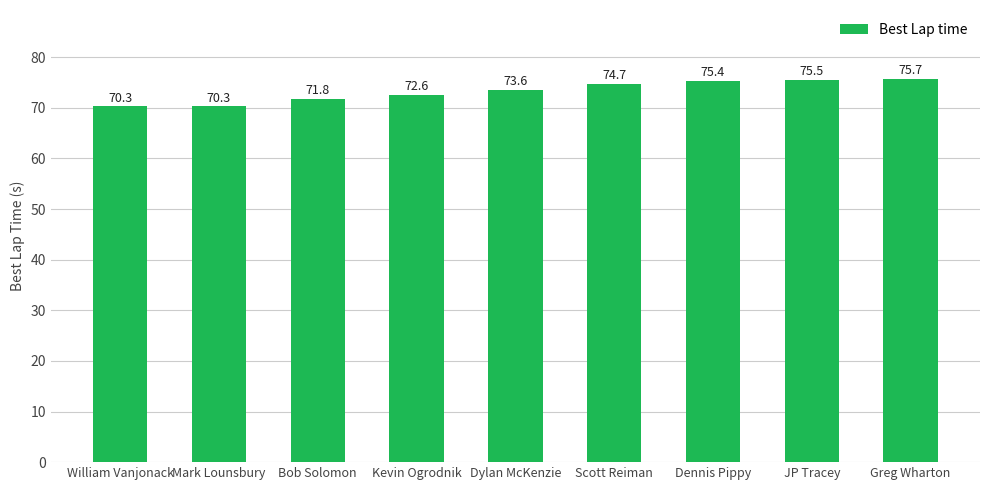

At which label does the data first exceed 73?

Dylan McKenzie